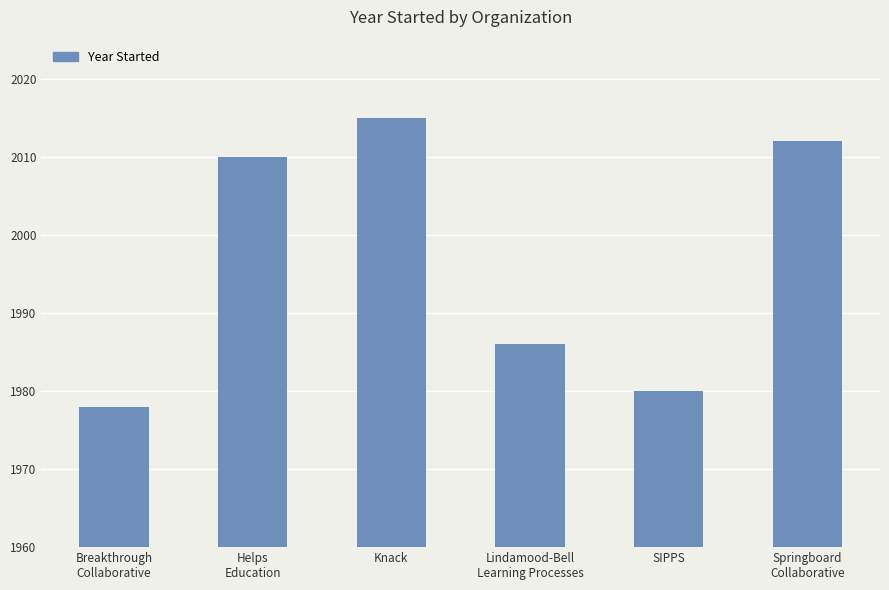

What is the change in value from Knack to Springboard
Collaborative?

-3